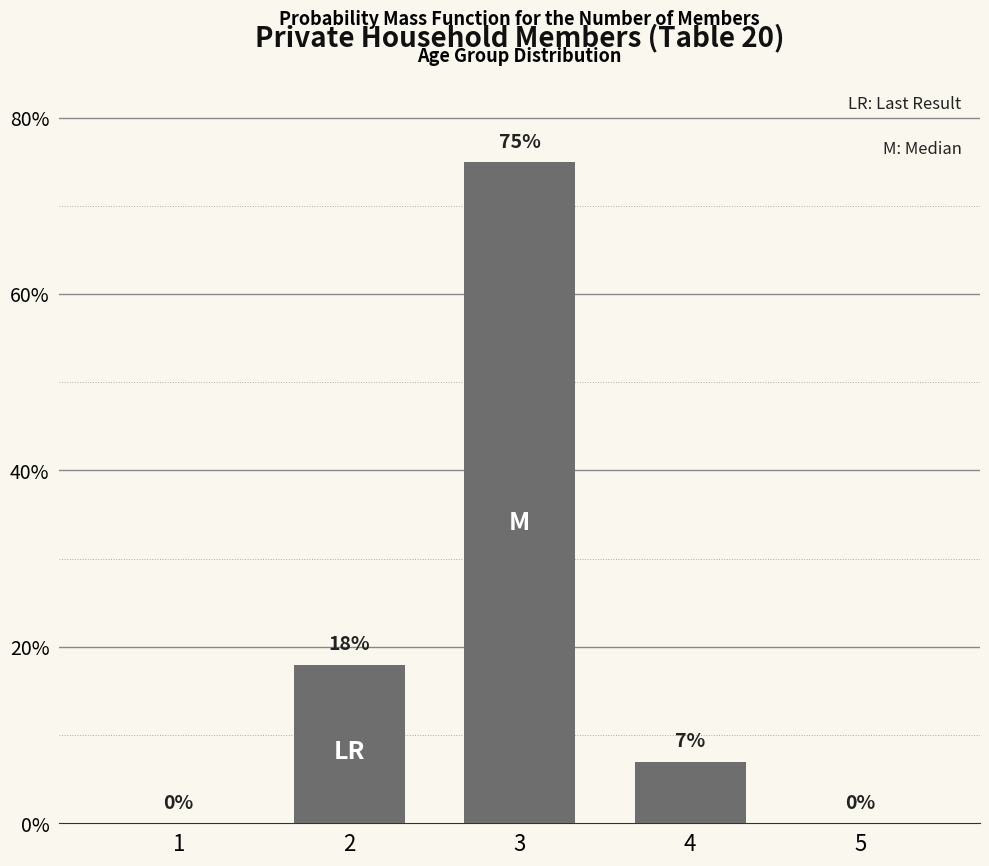

Which has a higher value, 4 or 5?

4